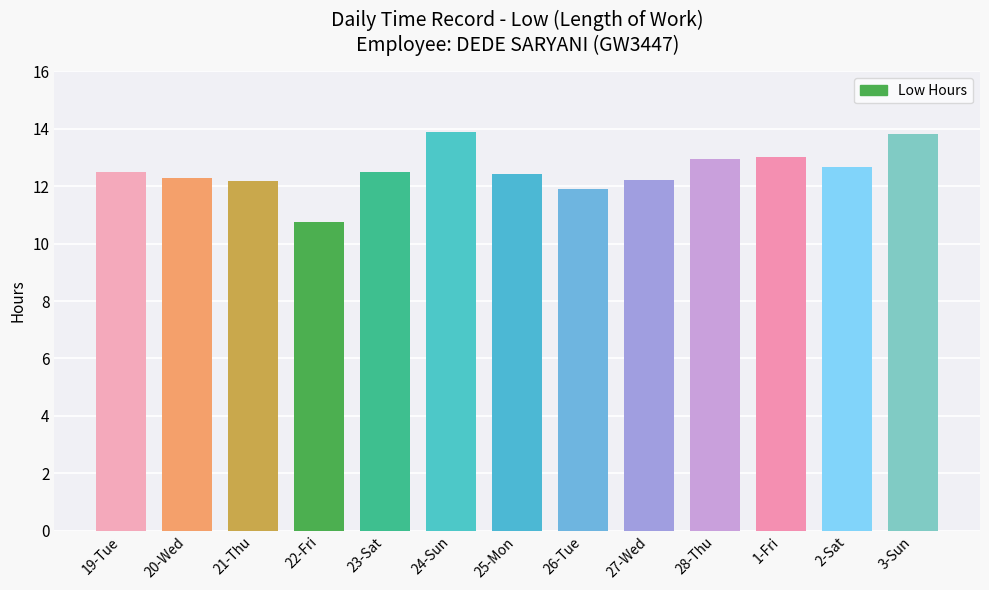

What is the sum of all values?

163.1